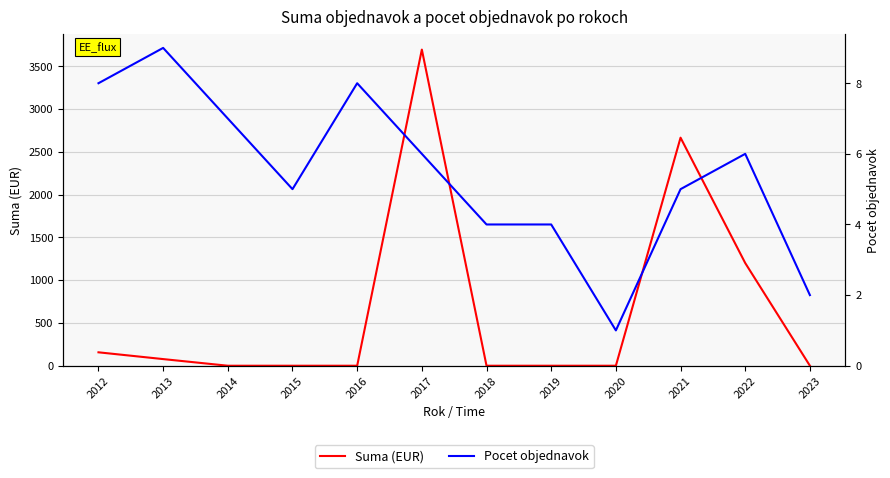

Is this an area chart (filled region under the line)?

No